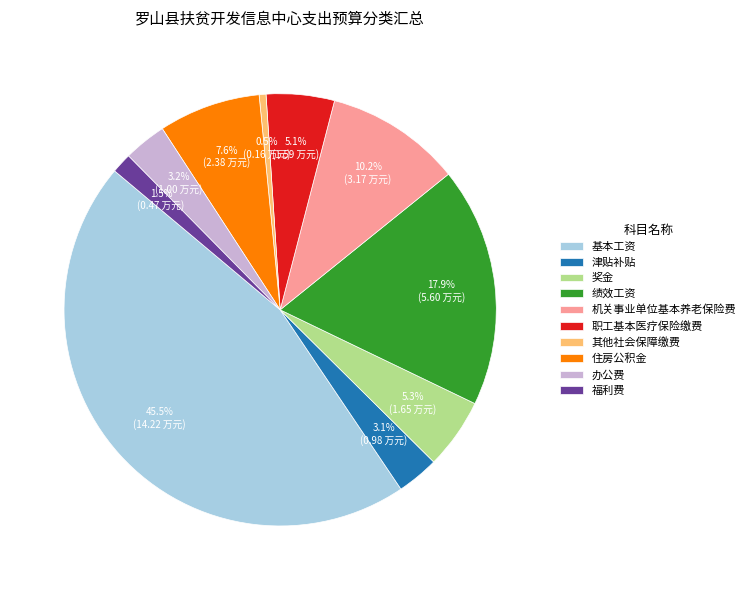

Which category has the smallest portion of the pie?

其他社会保障缴费